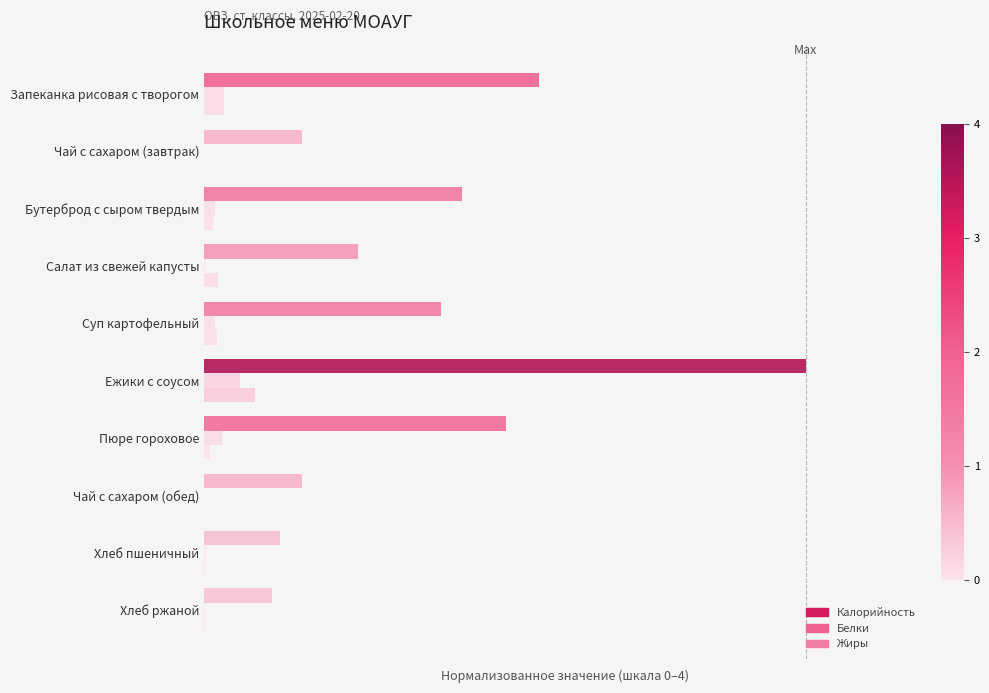

What is the maximum value for Белки?

0.2